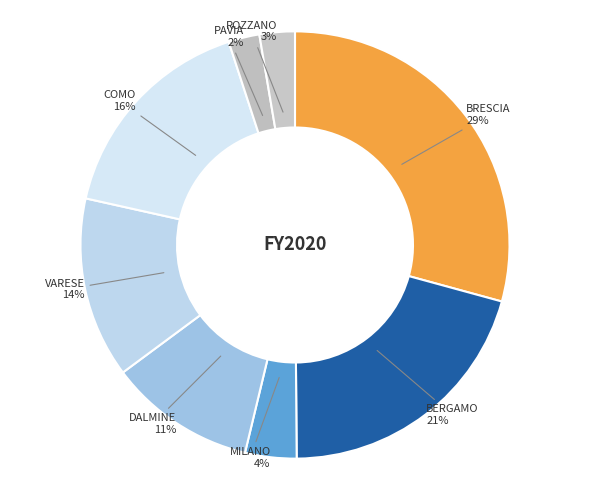

The BRESCIA slice represents 19% of the pie. True or false?

False